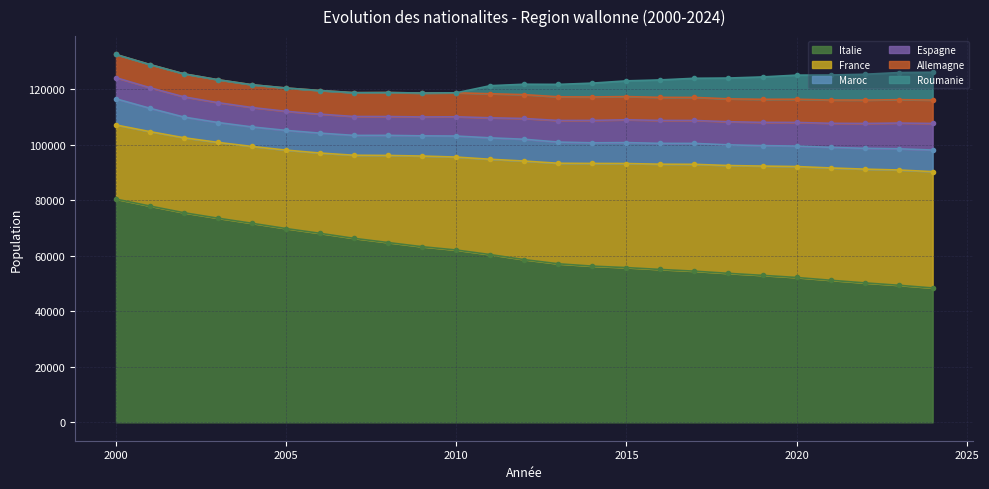

How many values in the Espagne series exceed 7619?

12